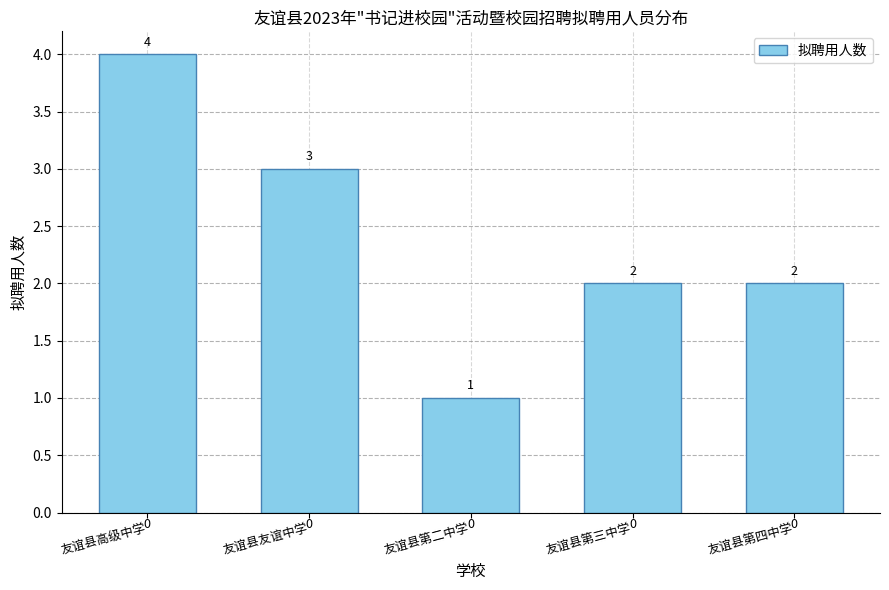

Between 友谊县第三中学 and 友谊县第二中学, which is larger?

友谊县第三中学